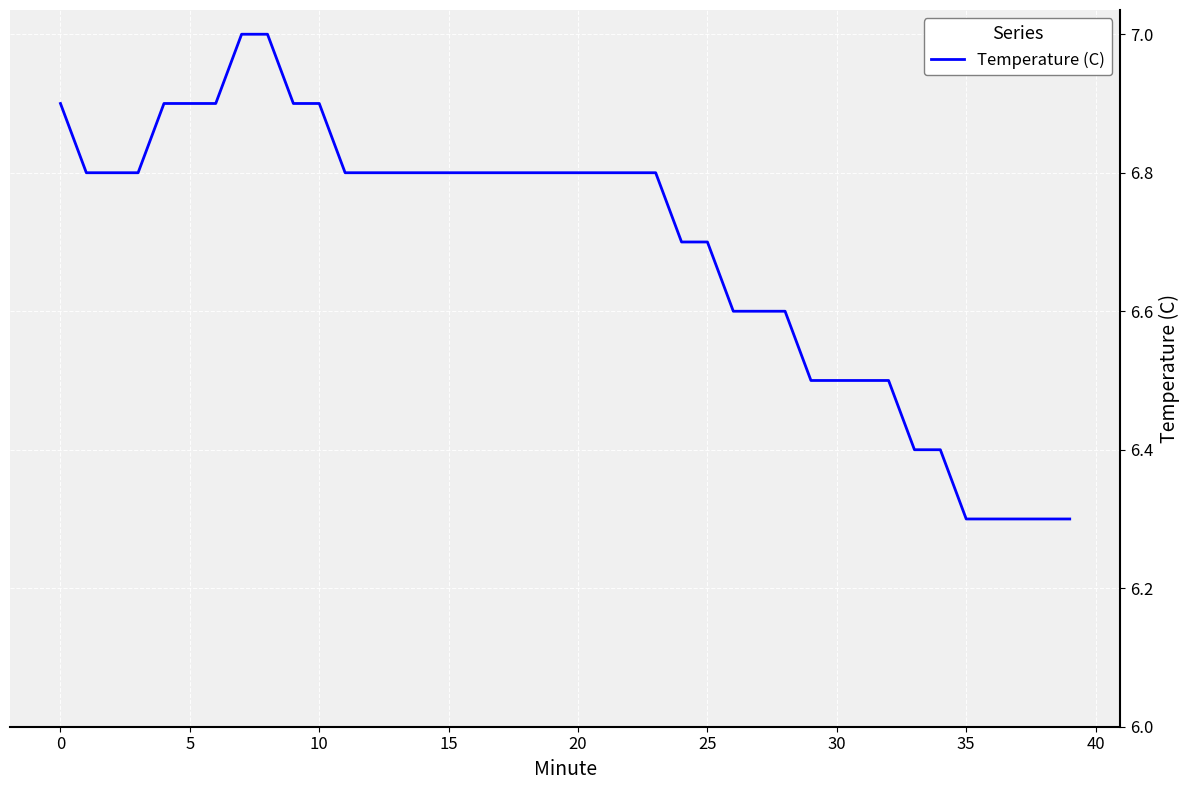

What is the difference between the maximum and minimum values?

0.7